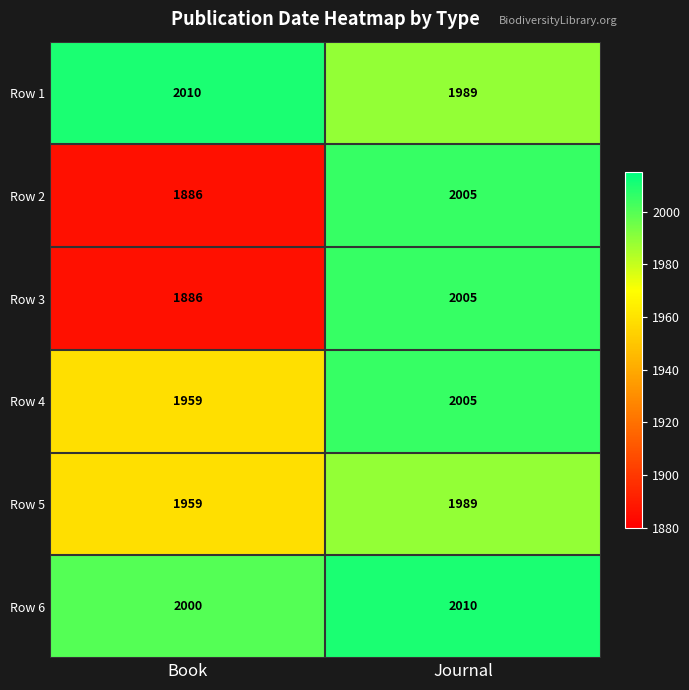

What is the minimum value shown in the chart?

1886